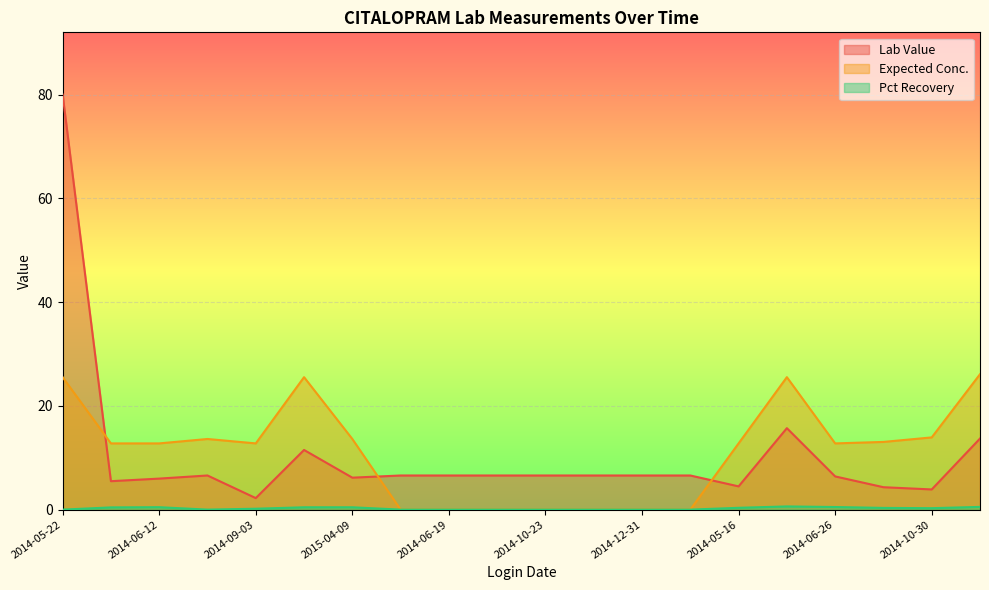

How many values in Pct Recovery are above zero?

11